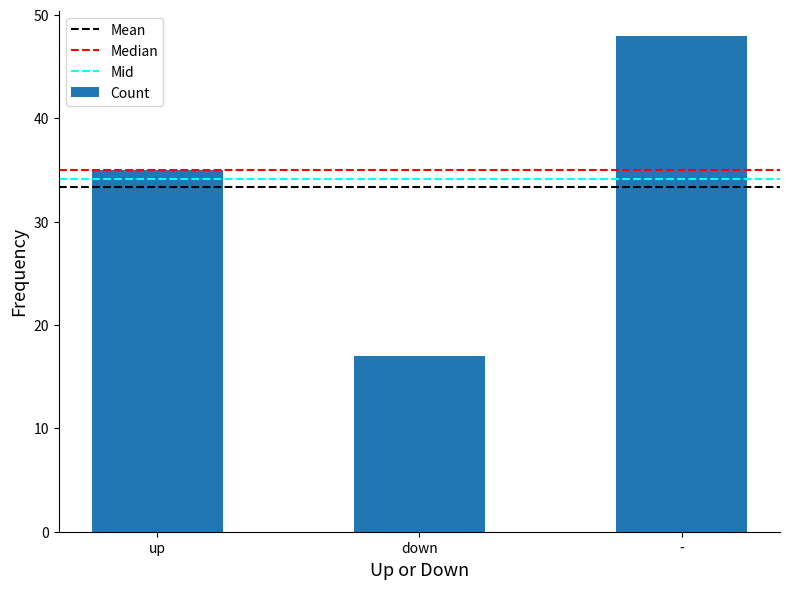

How many bars are there in total?

3